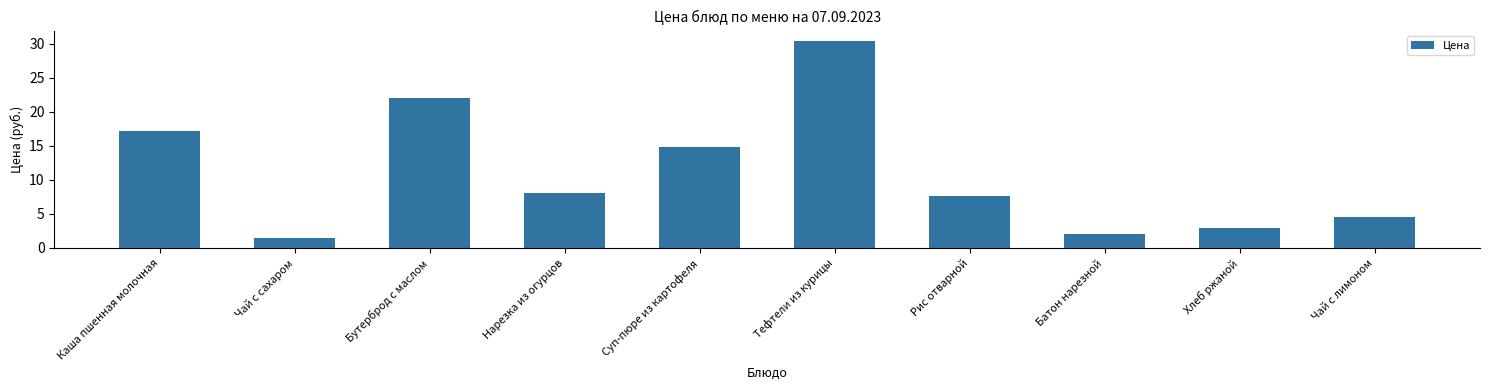

What value does the data have at Хлеб ржаной?

3.0